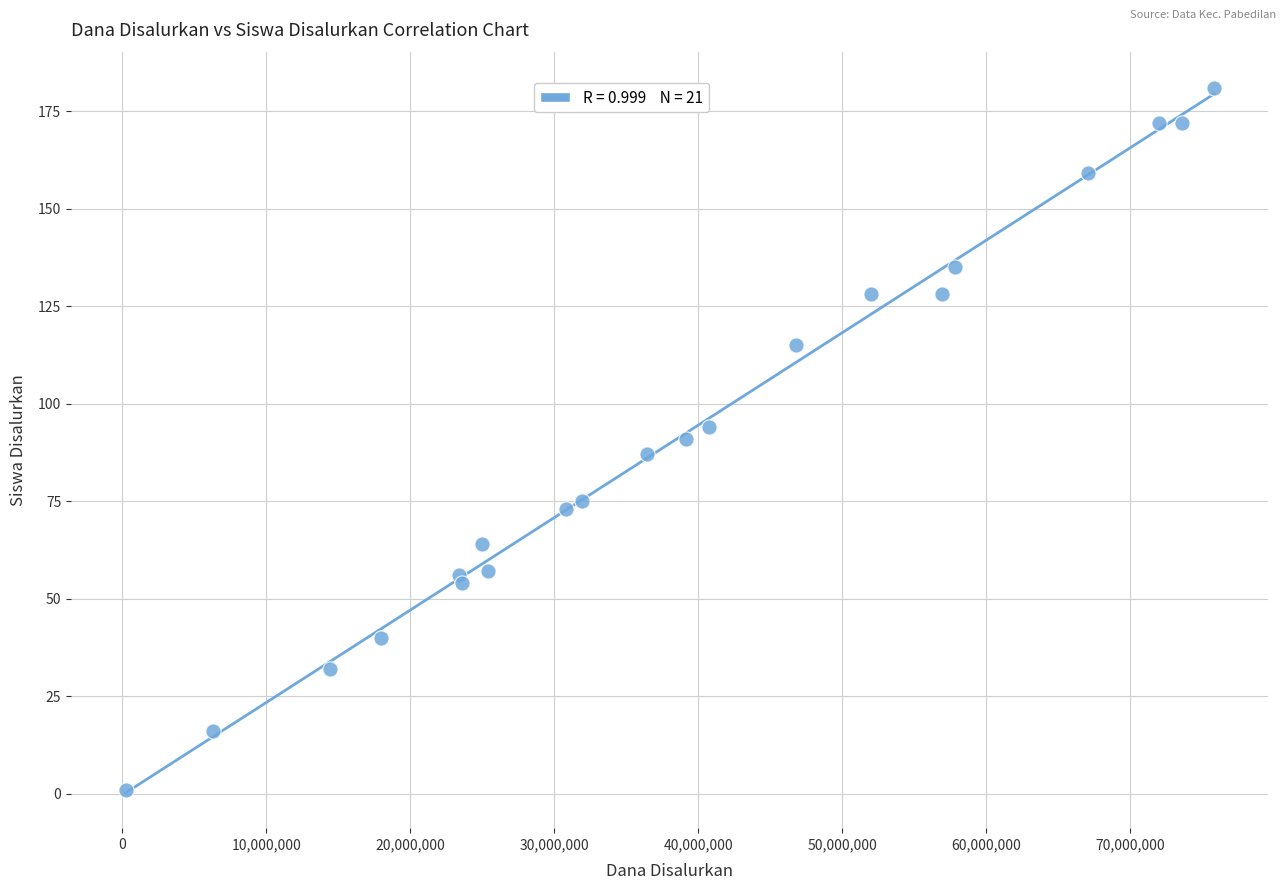

What is the range of Y values (max minus min)?

180